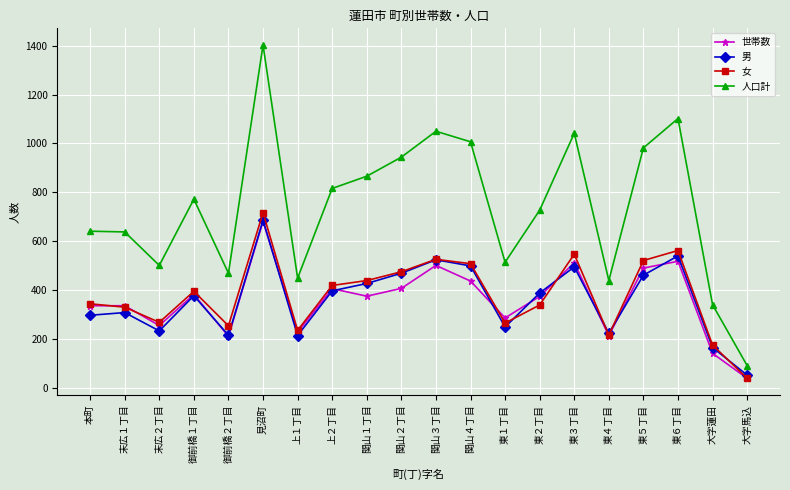

In 女, how many points are higher than both neighbors (excluding endpoints)?

5